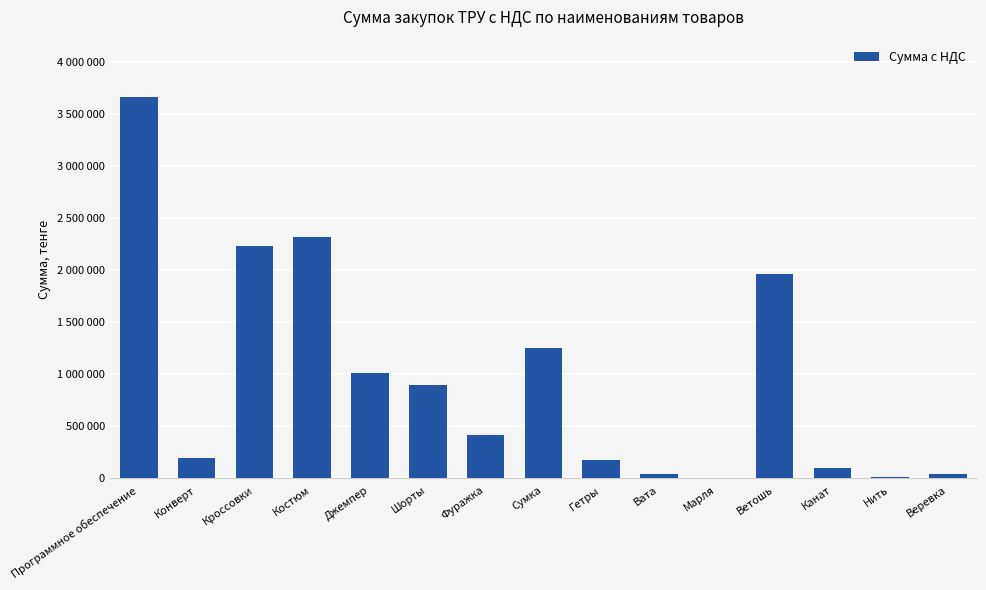

What is the label of the 10th bar from the left?

Вата